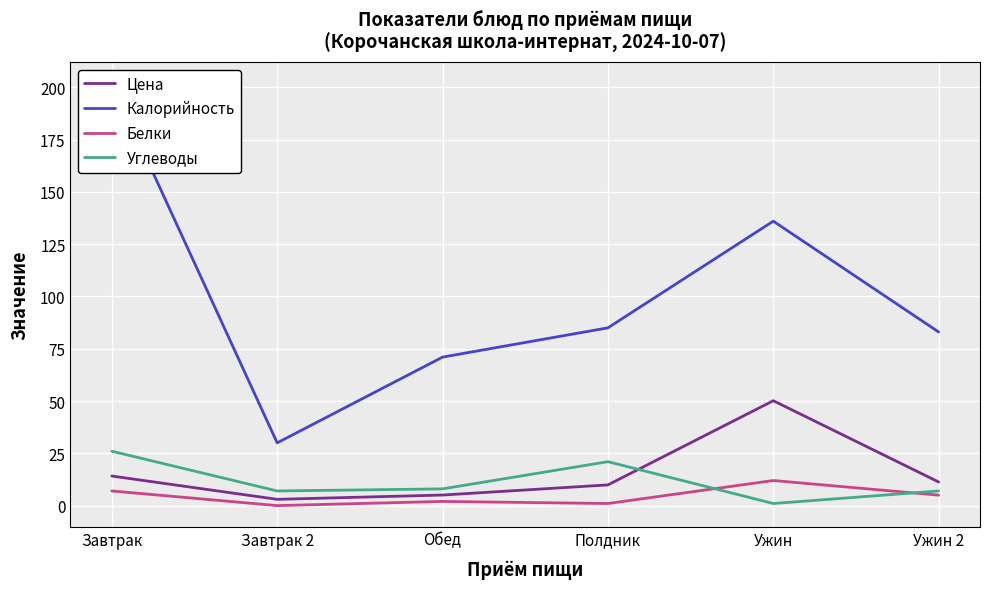

At which category is the sum across all series the highest?

Завтрак